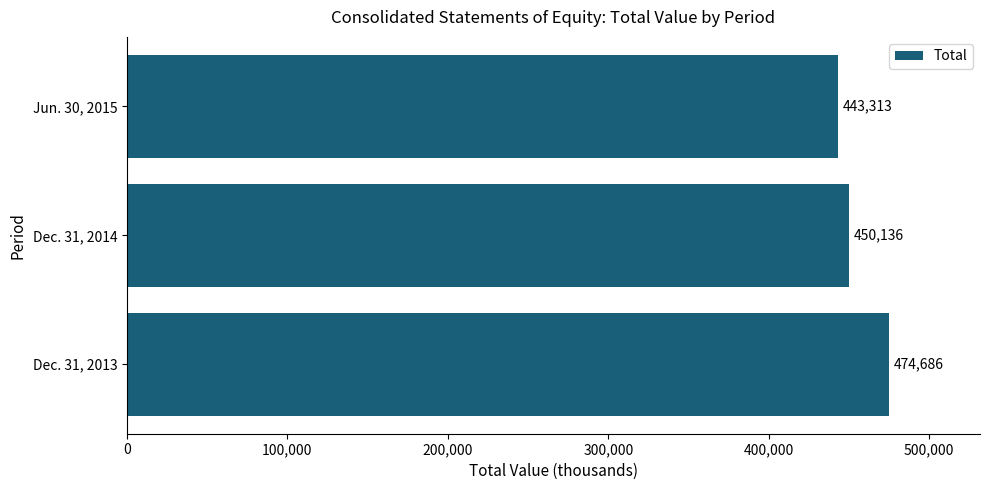

Reading bottom to top, transcribe all the data shown in this chart.

Dec. 31, 2013=474686	Dec. 31, 2014=450136	Jun. 30, 2015=443313